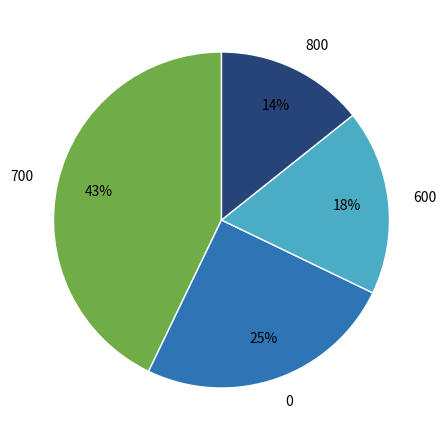

Does any single category account for the majority?

No